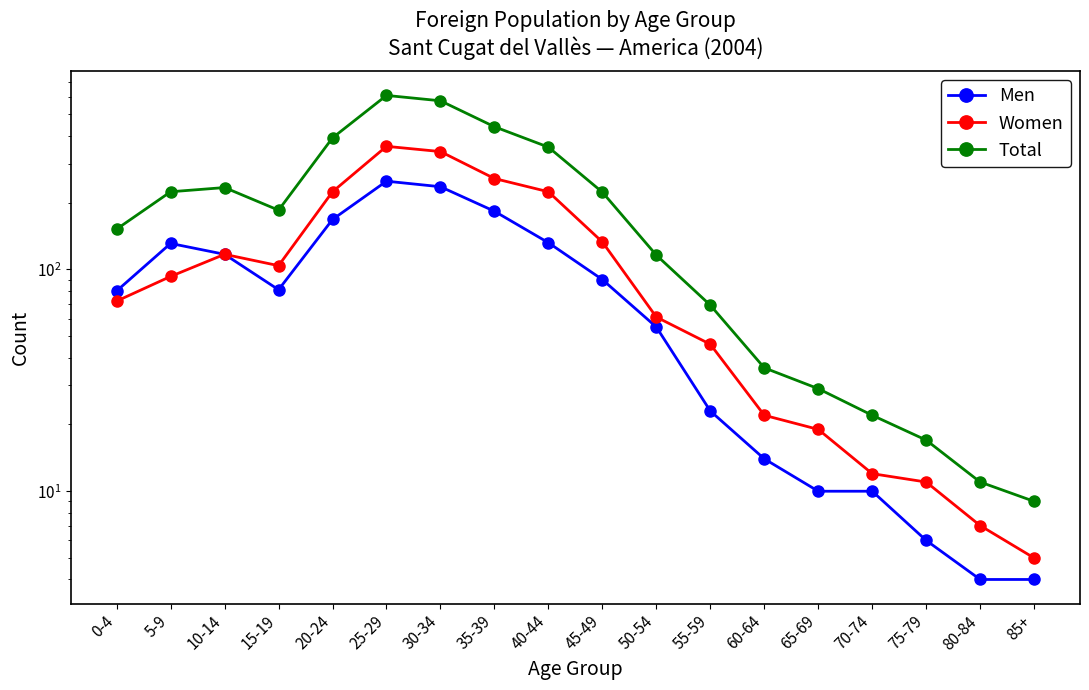

What is the difference between the Women values at 10-14 and 0-4?

45